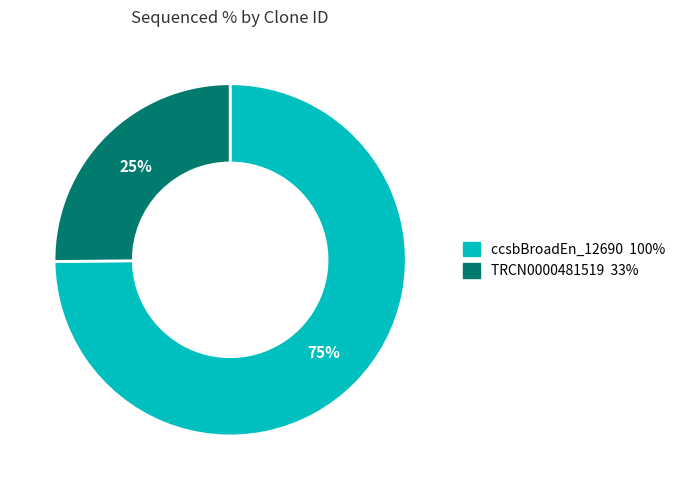

How many slices are in this pie chart?

2